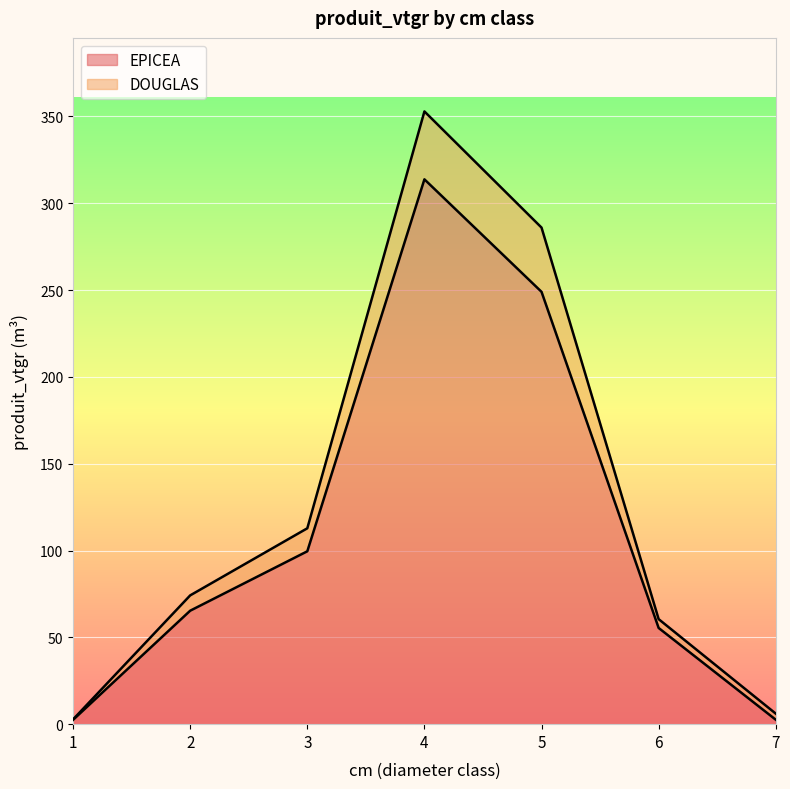

Which has a higher value, 3 or 1?

3